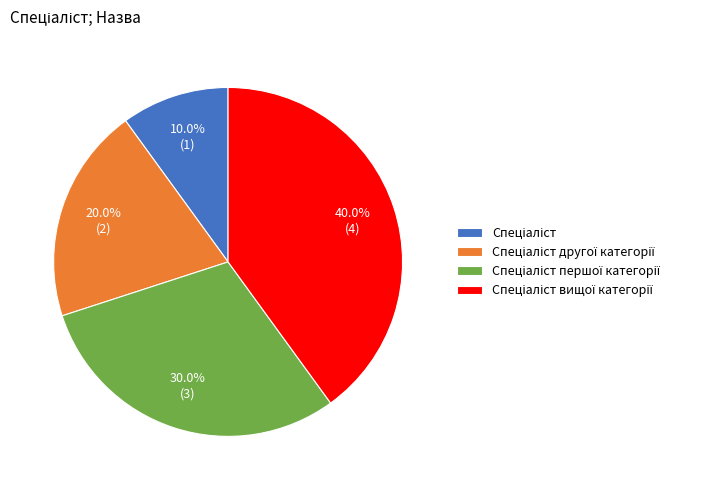

Does any single category account for the majority?

No